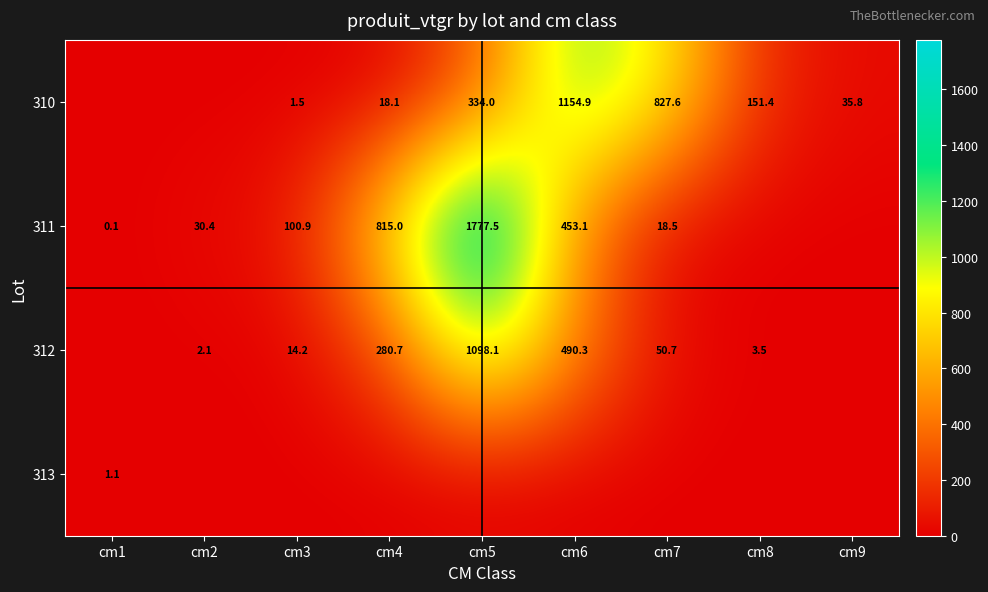

The 312 series shows 5.5 at cm8. True or false?

False